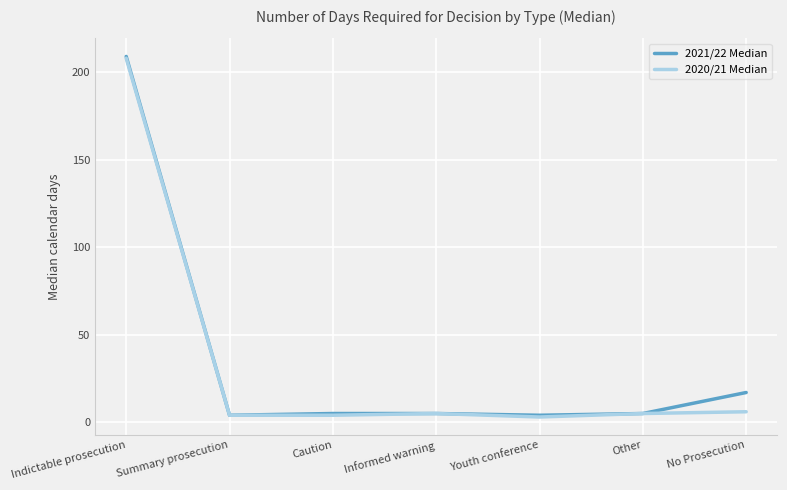

Is the value of 2021/22 Median at Caution greater than the value of 2020/21 Median at Indictable prosecution?

No